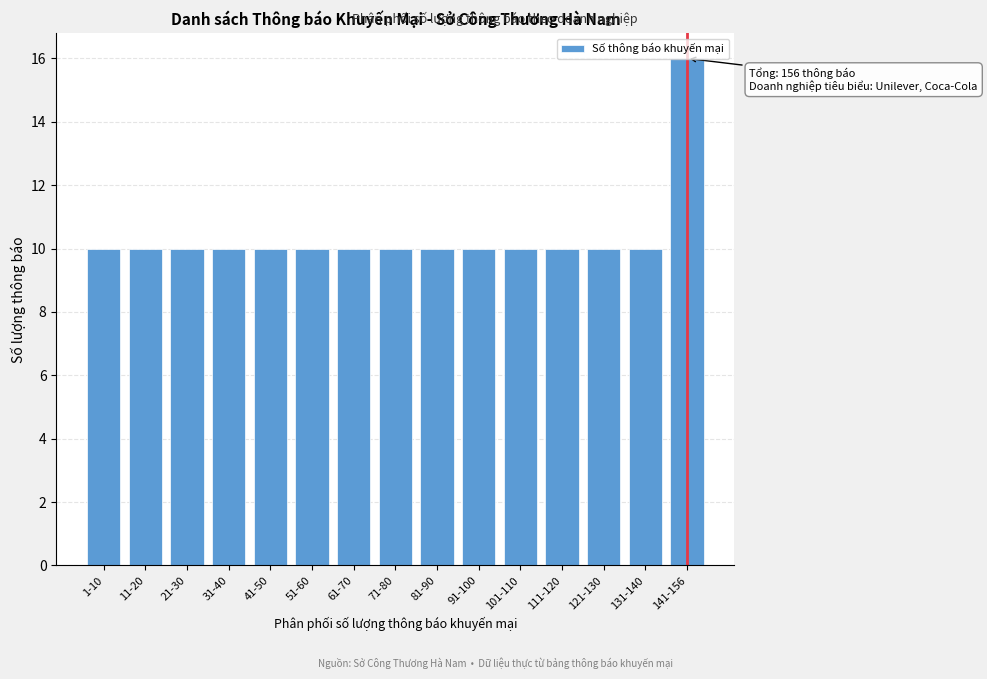

What position from the left is 91-100?

10